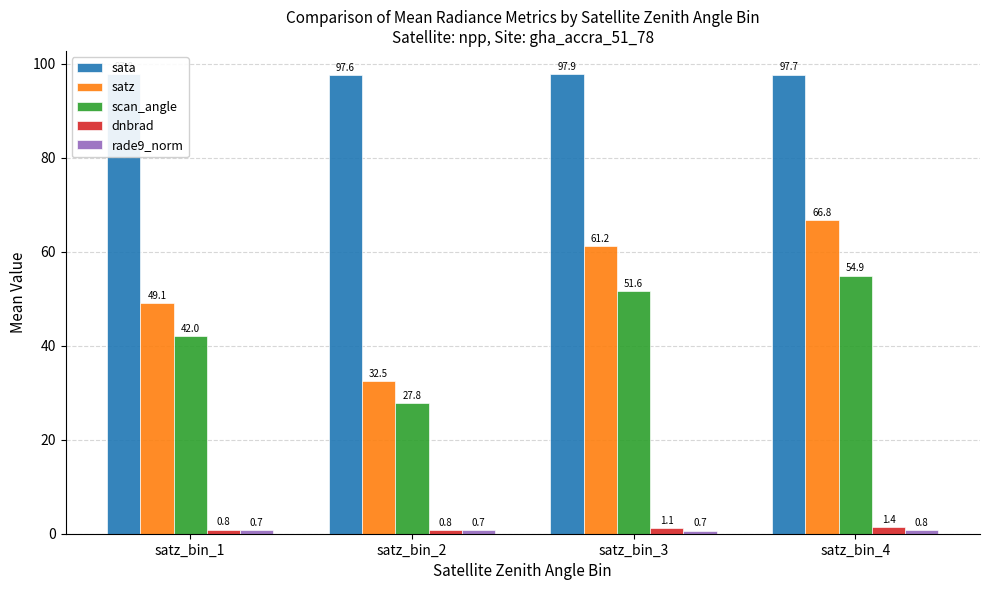

Which series changed the most between satz_bin_1 and satz_bin_3?

satz